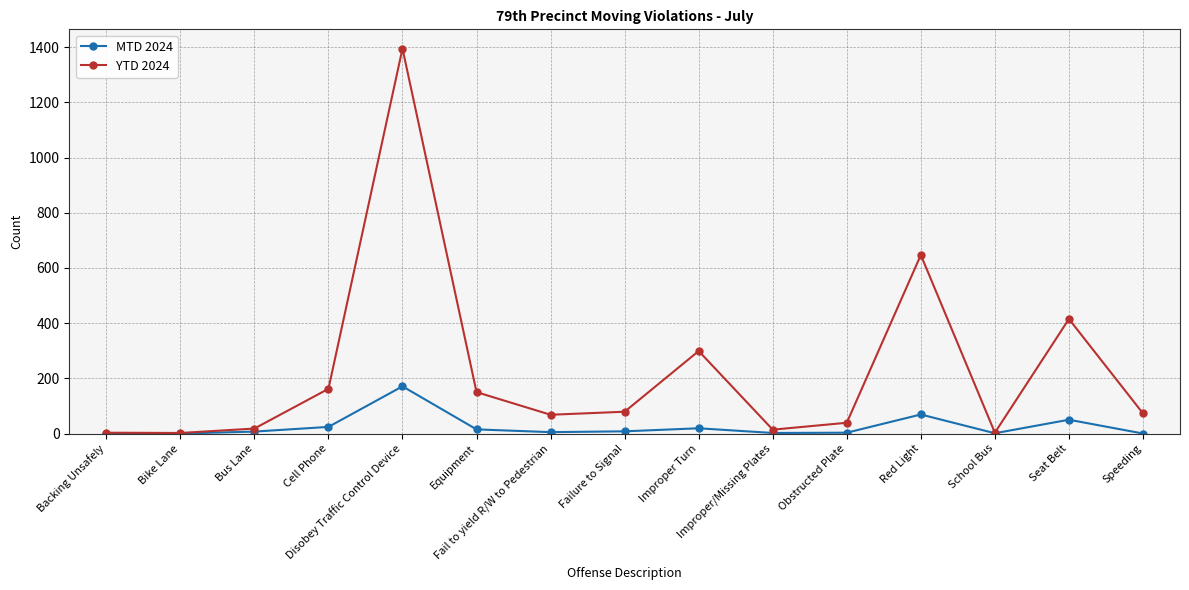

What is the maximum value for MTD 2024?

171